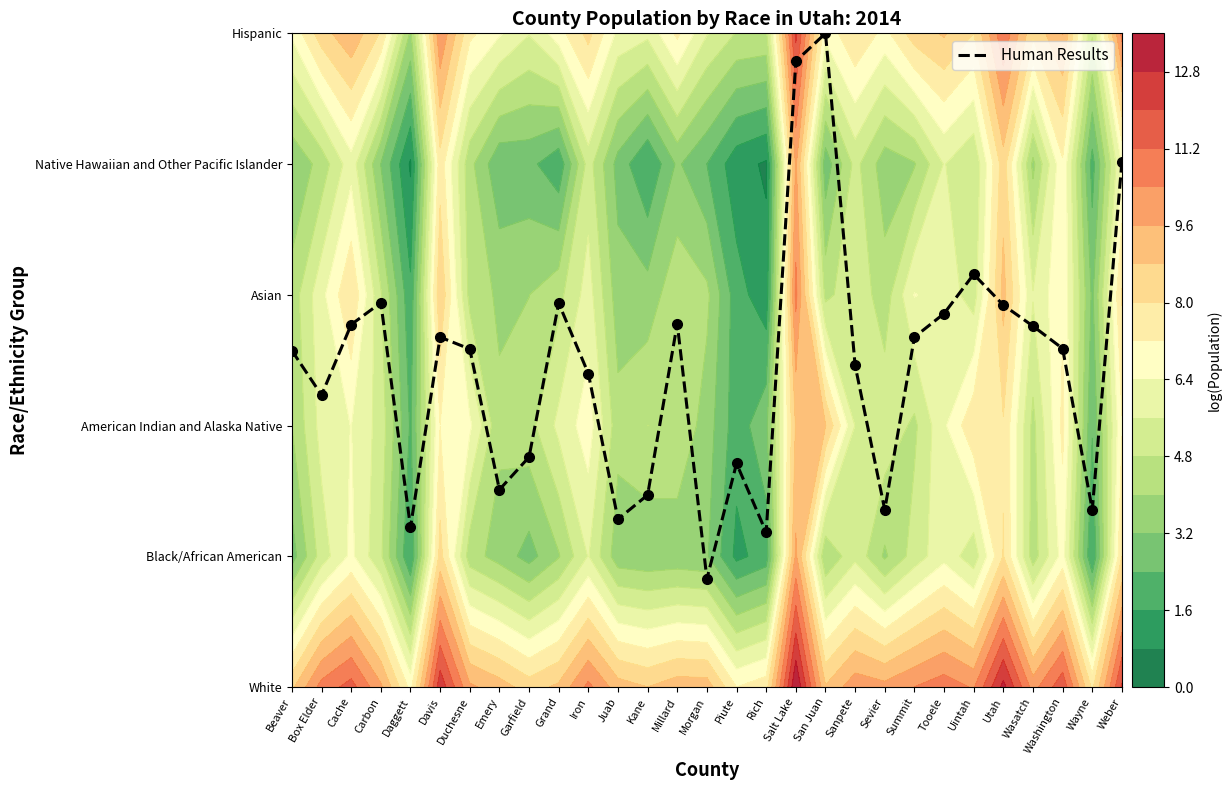

List the labels in order of value, largest first.

San Juan, Salt Lake, Weber, Uintah, Carbon, Grand, Utah, Tooele, Millard, Cache, Wasatch, Summit, Davis, Washington, Duchesne, Beaver, Sanpete, Iron, Box Elder, Garfield, Piute, Emery, Kane, Wayne, Sevier, Juab, Daggett, Rich, Morgan